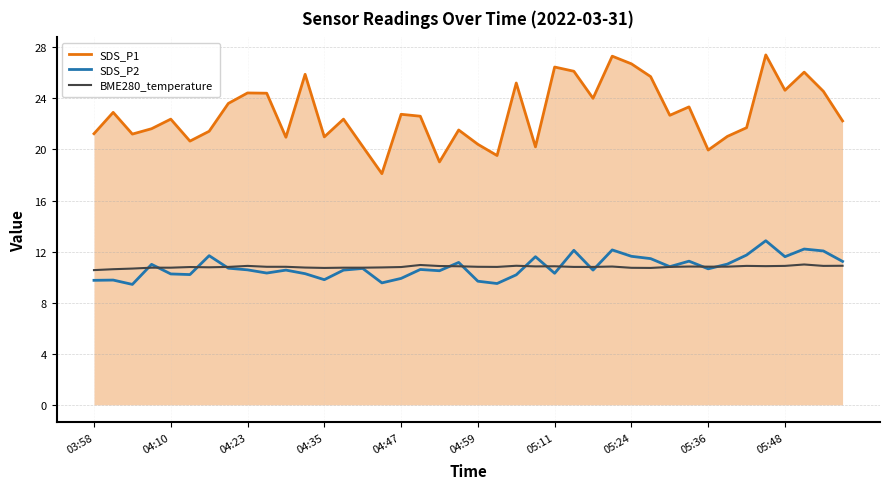

True or false: SDS_P1 and SDS_P2 intersect in this chart.

False